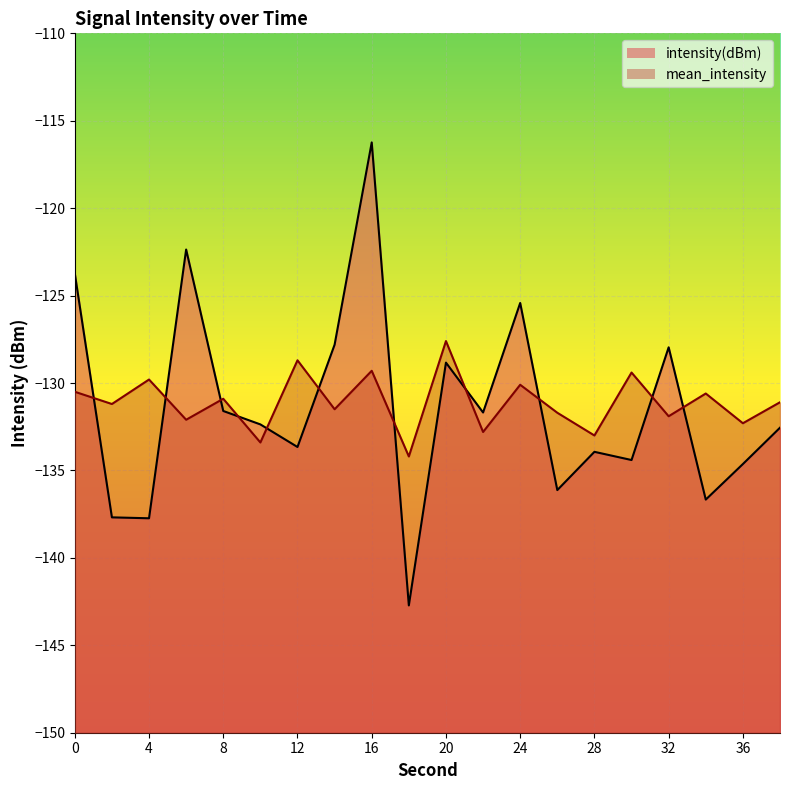

Rank the series at 26 from highest to lowest value.

mean_intensity, intensity(dBm)